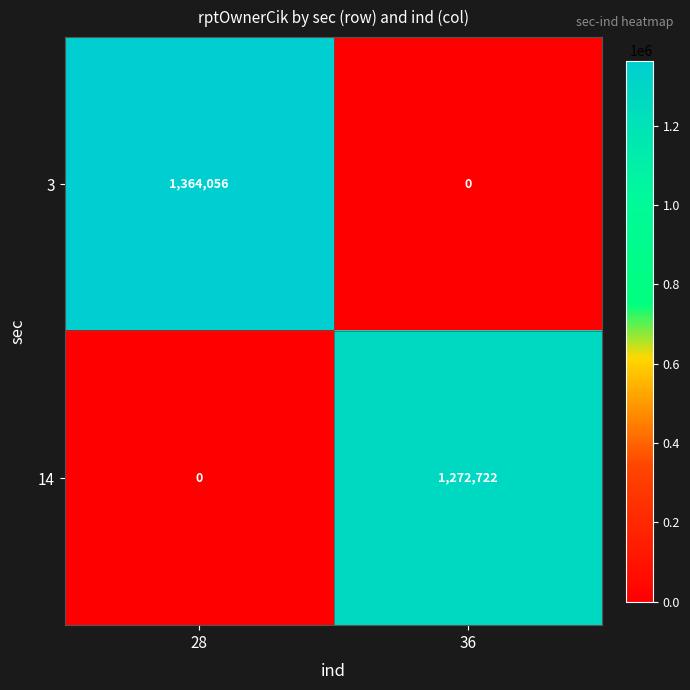

What value does the 3 series have at 28?

1364056